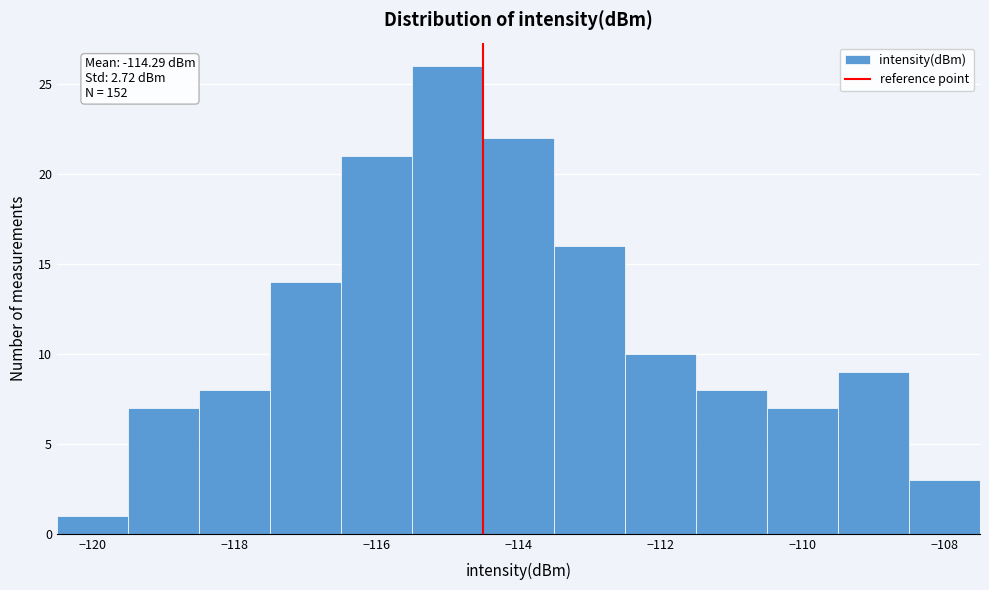

Which range on the x-axis has the tallest bar?

-115.5 to -114.5